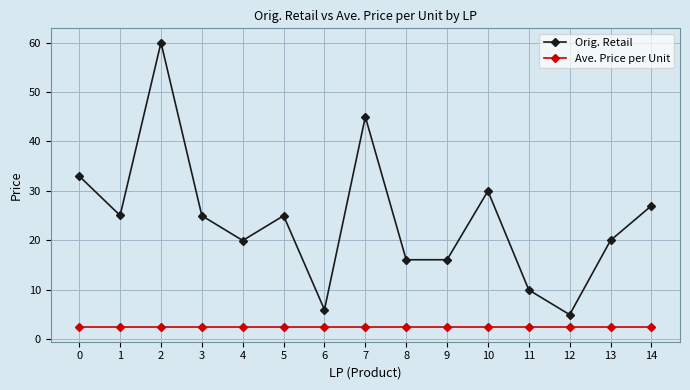

What is the difference between the maximum and second lowest values in the Orig. Retail series?

54.0